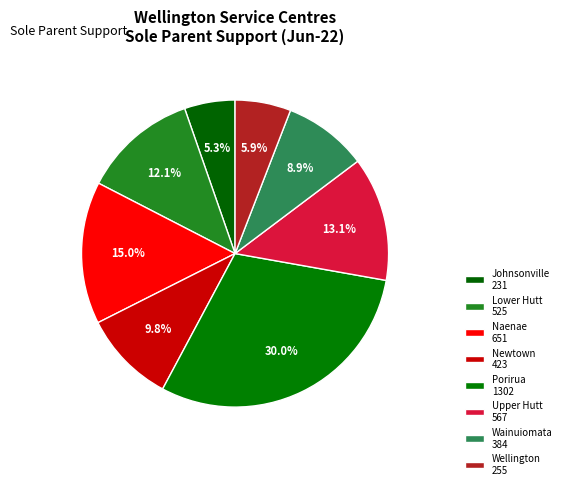

Is Wellington the majority of the pie?

No